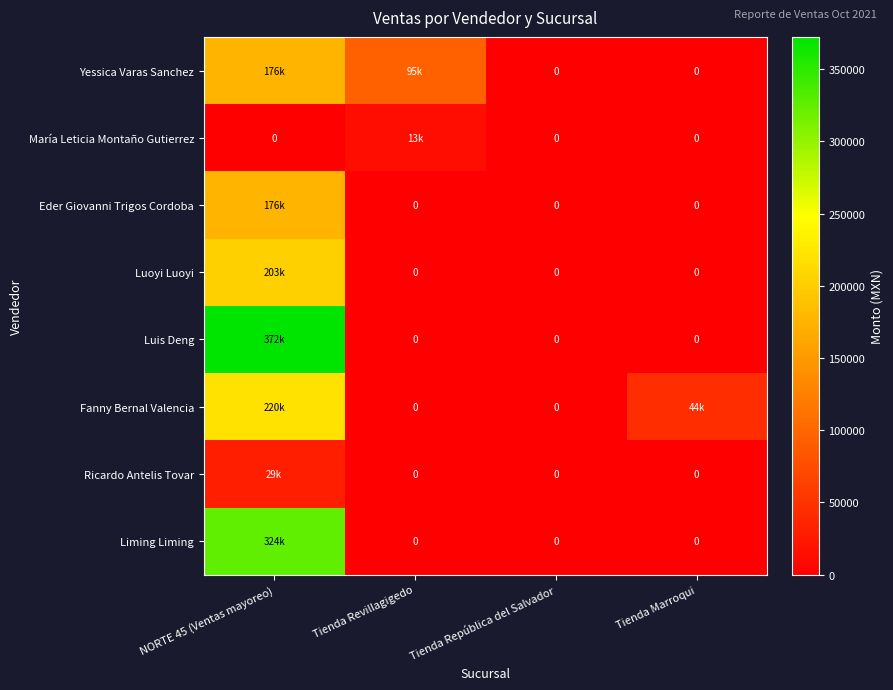

What is the greatest value displayed?

372340